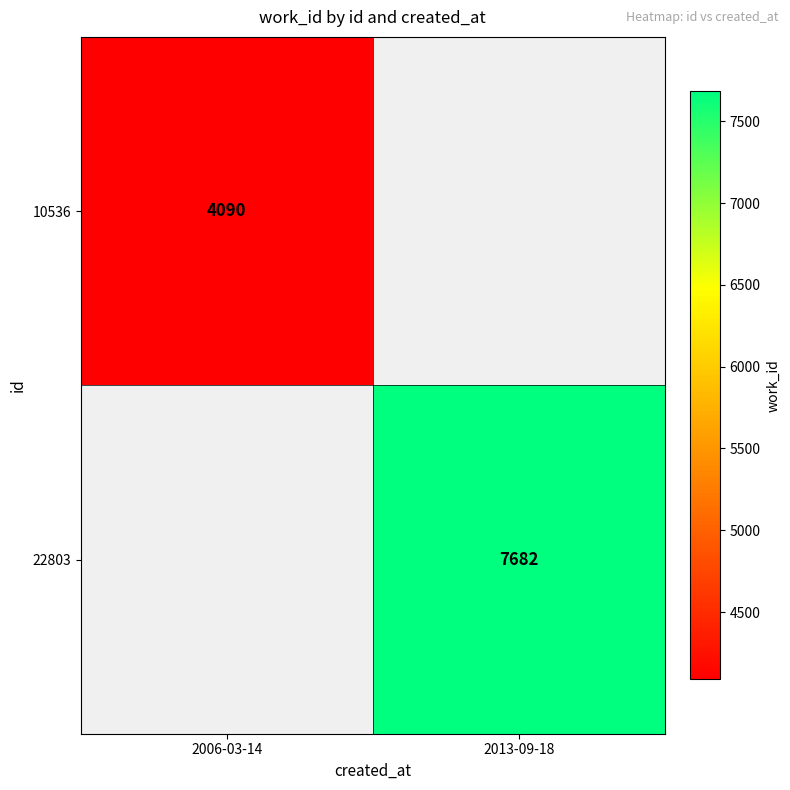

The 22803 series shows 12887 at 2013-09-18. True or false?

False